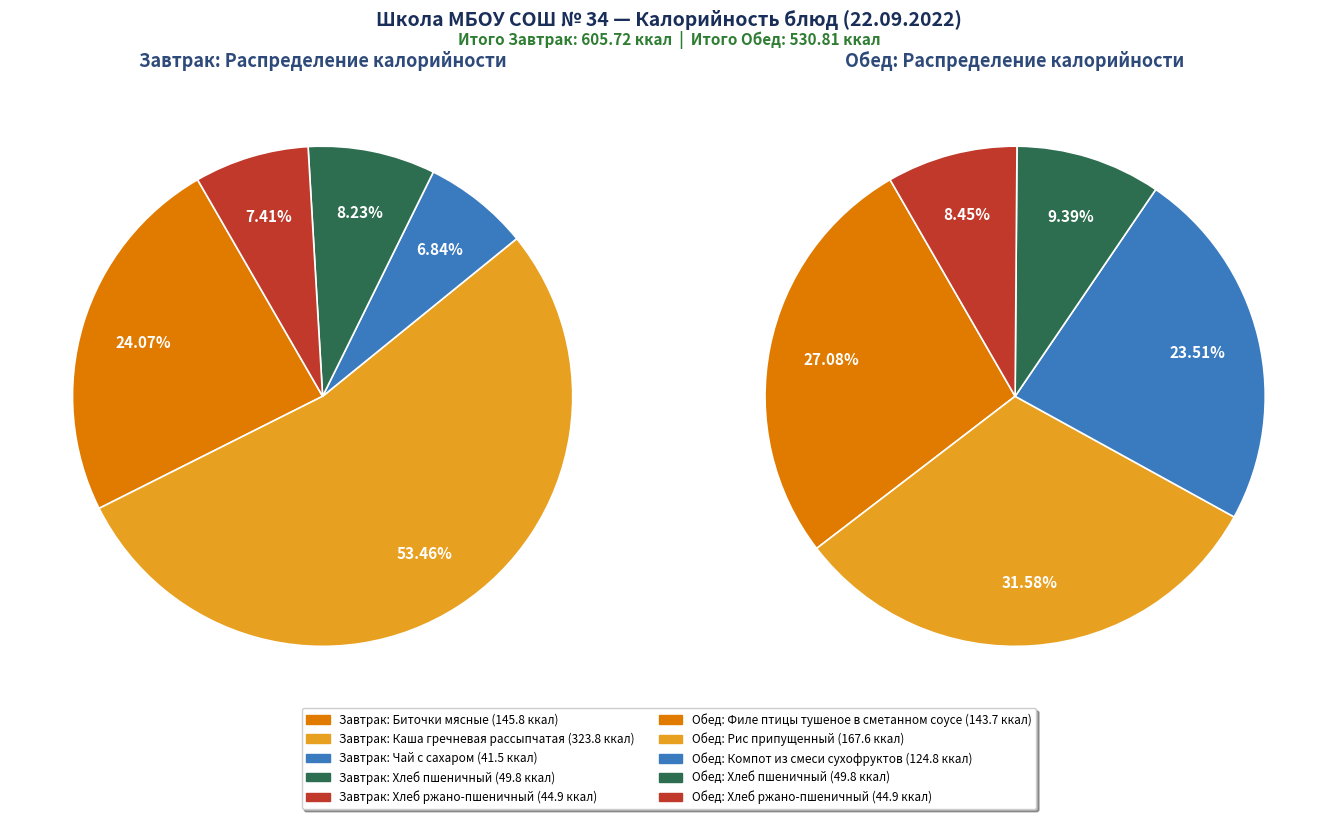

To the nearest percent, what is the difference between the 2 and 1 slice percentages?

8%